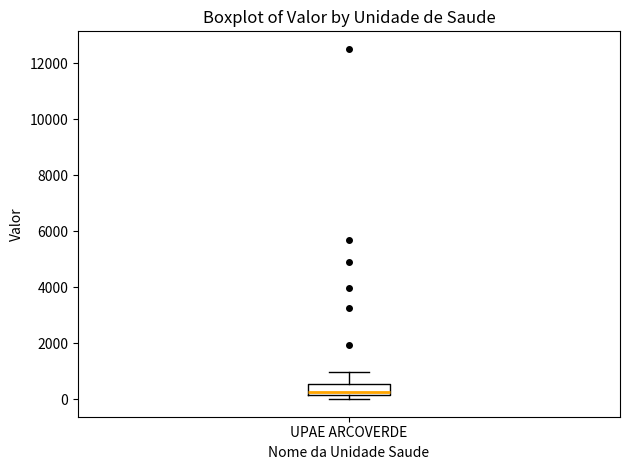

Where is the lower edge of the box for UPAE ARCOVERDE on the y-axis? The values are not printed on the chart, so give them approximately, as read against the axis.

200